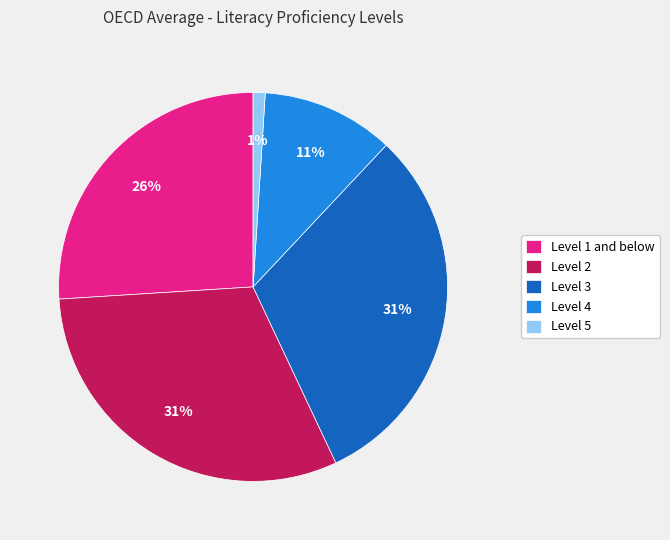

How many segments does this pie chart have?

5